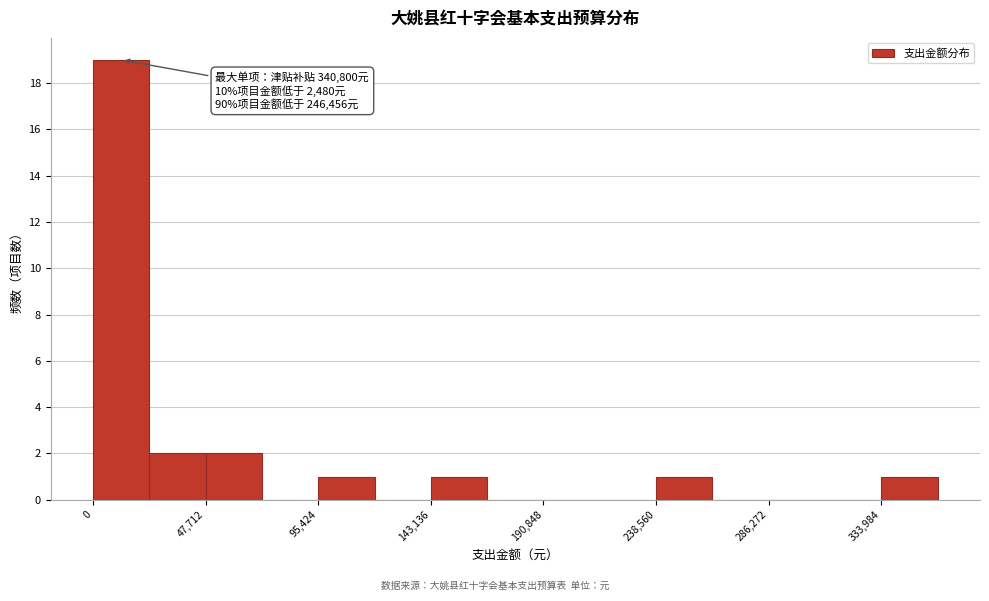

Which range on the x-axis has the tallest bar?

0 to 25000